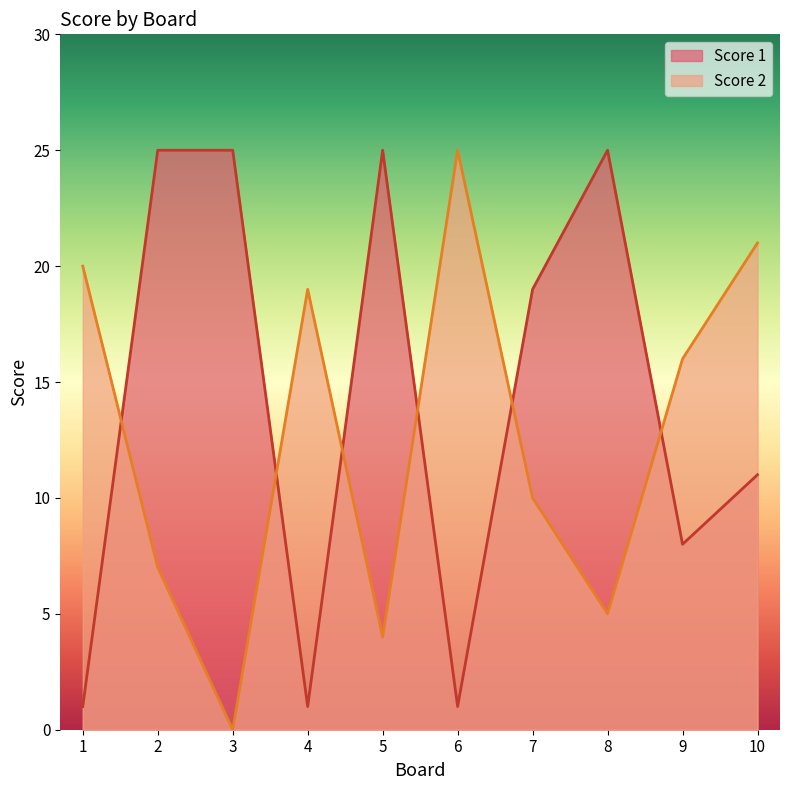

True or false: Score 2 has a value of 0 at 3.

True